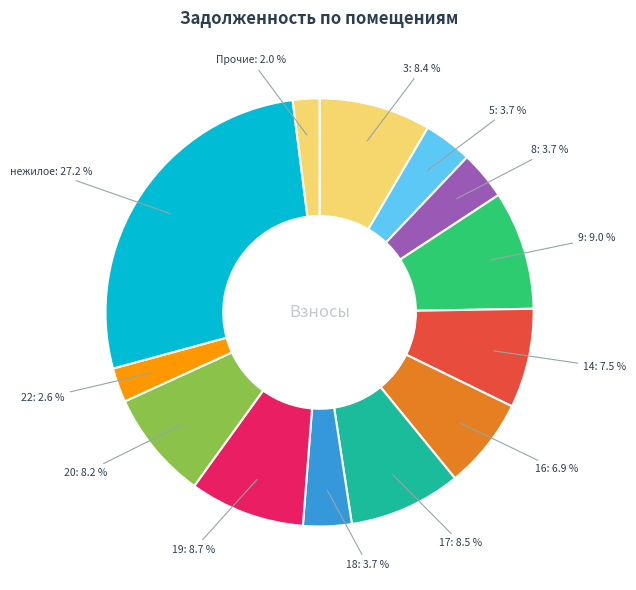

To the nearest percent, what is the average slice percentage?

8%